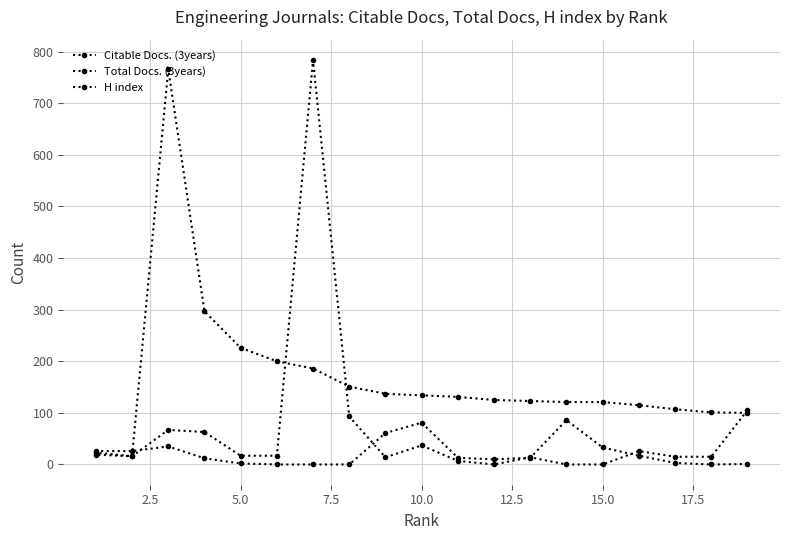

True or false: H index has a value of 402 at 5.0.

False